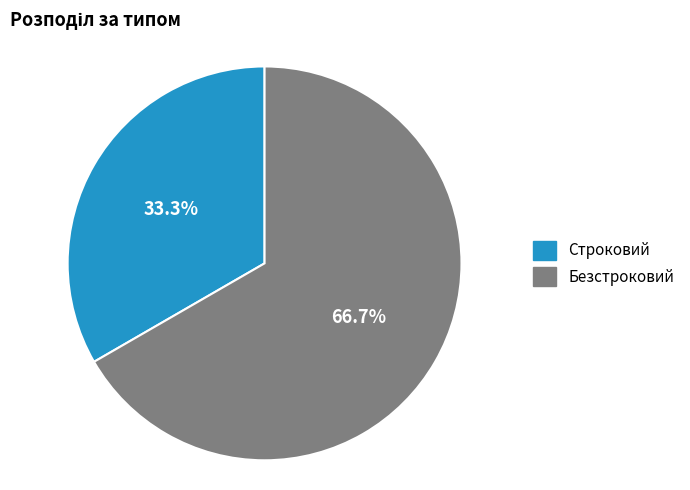

The Строковий slice represents 20% of the pie. True or false?

False